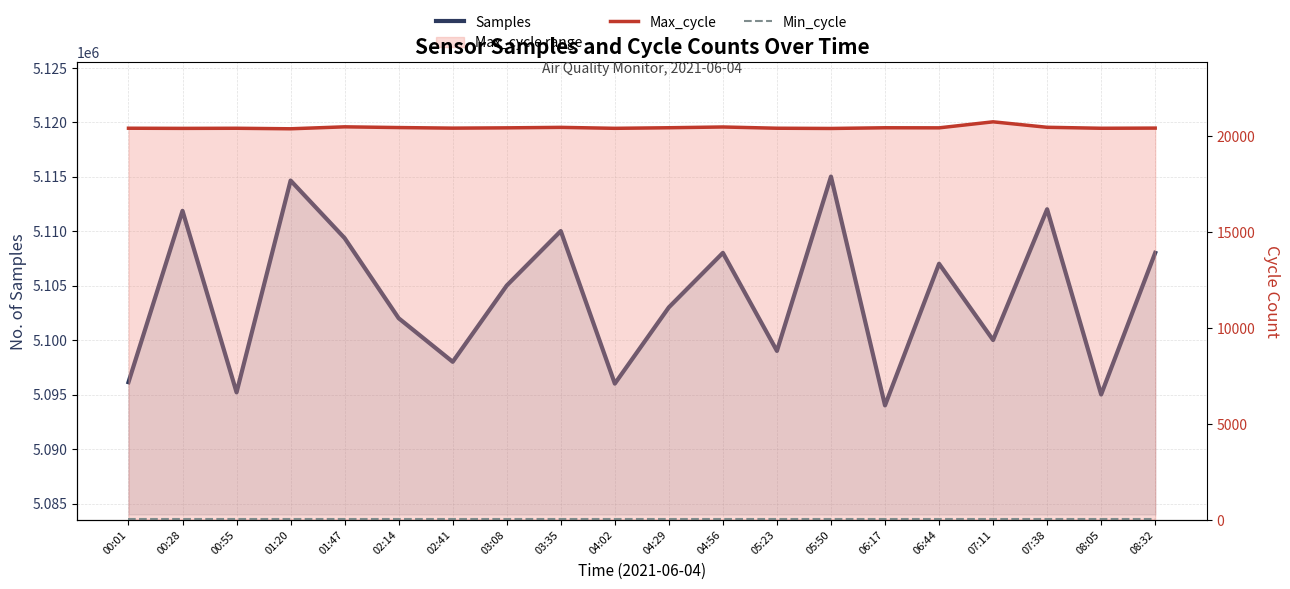

At which category does the chart reach its minimum across all series?

00:01